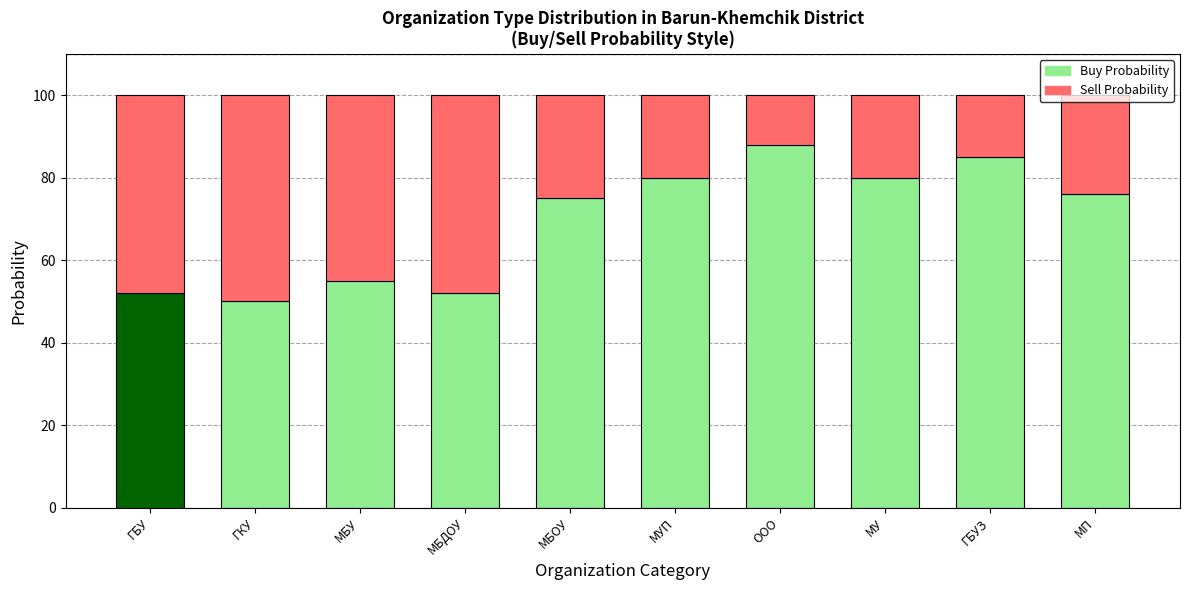

Reading left to right, extract all data points from this chart.

Buy Probability: ГБУ=52	ГКУ=50	МБУ=55	МБДОУ=52	МБОУ=75	МУП=80	ООО=88	МУ=80	ГБУЗ=85	МП=76
Sell Probability: ГБУ=48	ГКУ=50	МБУ=45	МБДОУ=48	МБОУ=25	МУП=20	ООО=12	МУ=20	ГБУЗ=15	МП=24